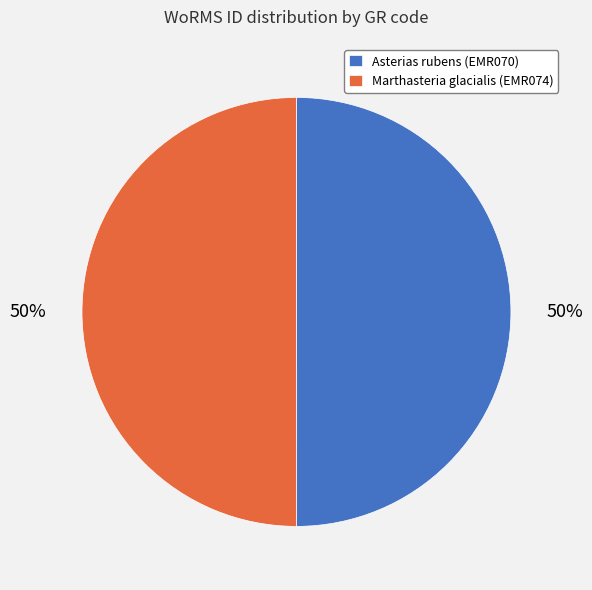

How many slices are in this pie chart?

2